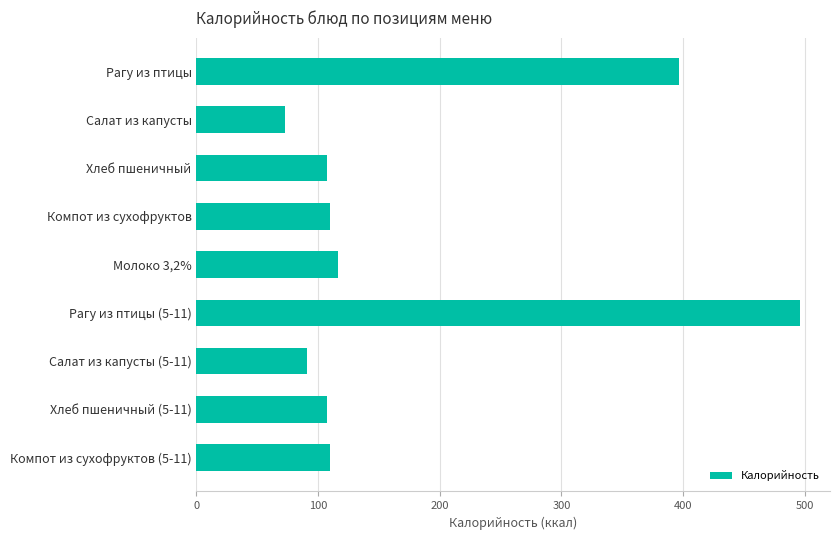

The chart shows a value of 397.0 at Рагу из птицы. True or false?

True